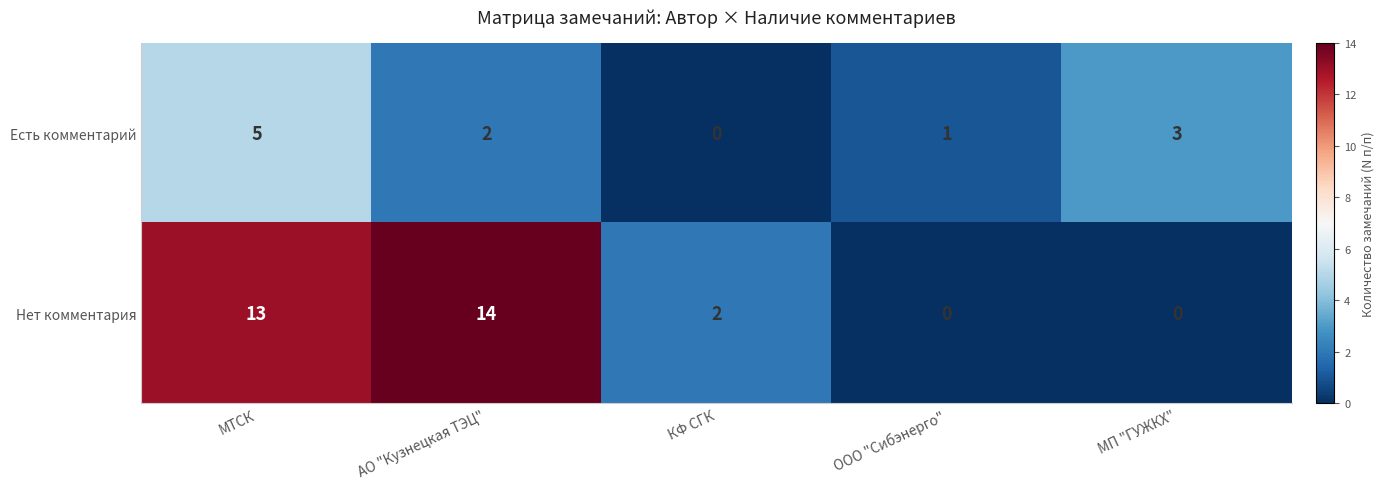

What is the difference between the maximum and minimum values in the Есть комментарий series?

5